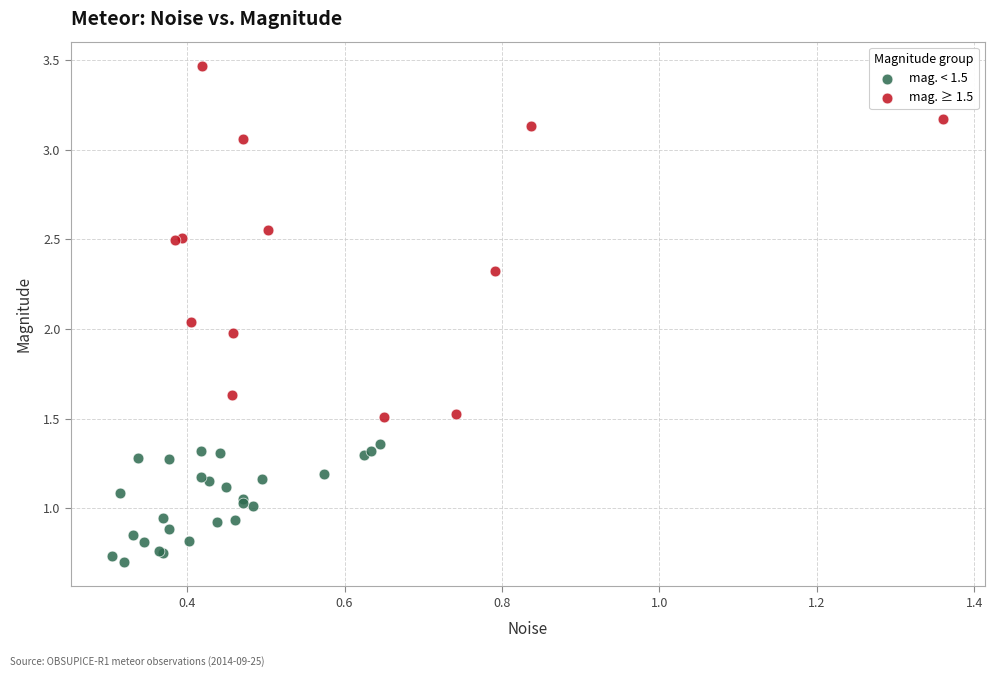

Which series reaches the maximum Y coordinate?

mag. ≥ 1.5